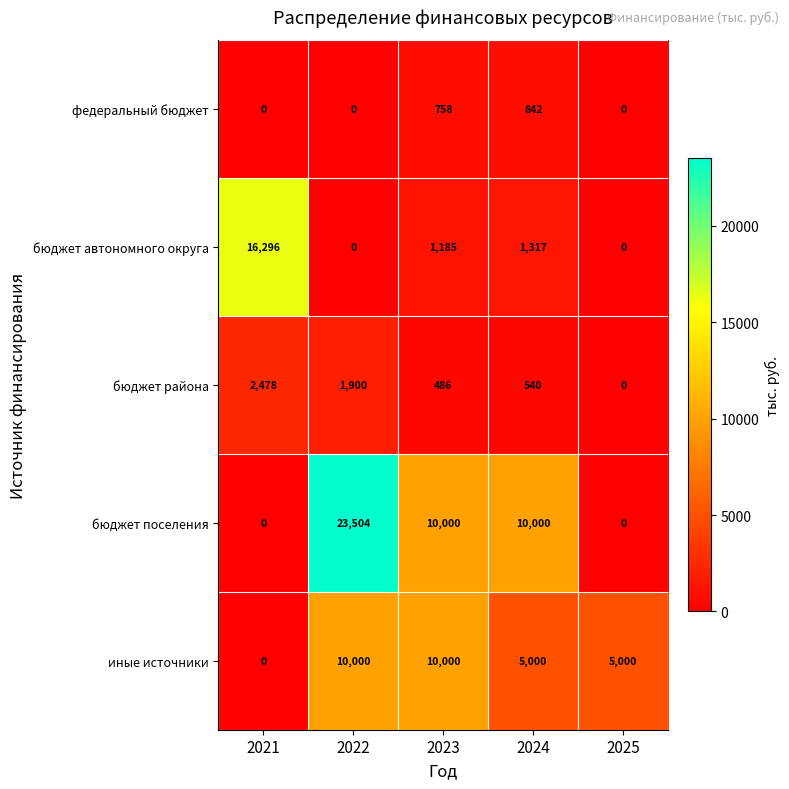

Which series has the largest total across all categories?

бюджет поселения